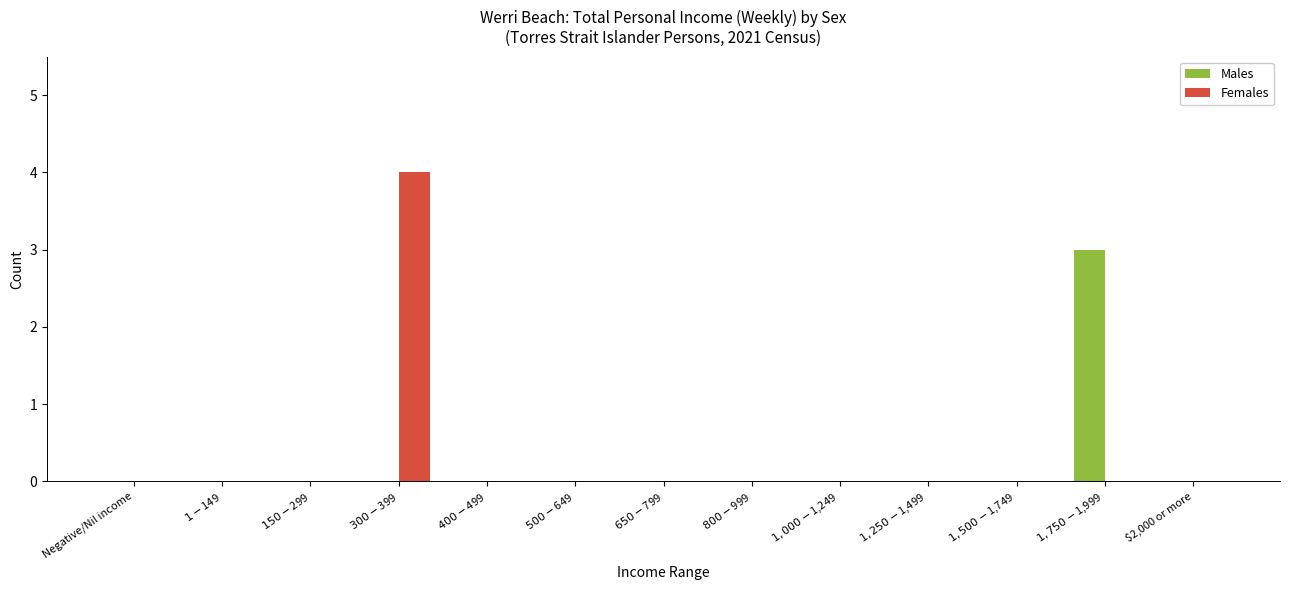

Reading left to right, transcribe all the data shown in this chart.

Males: 0	0	0	0	0	0	0	0	0	0	0	3	0
Females: 0	0	0	4	0	0	0	0	0	0	0	0	0